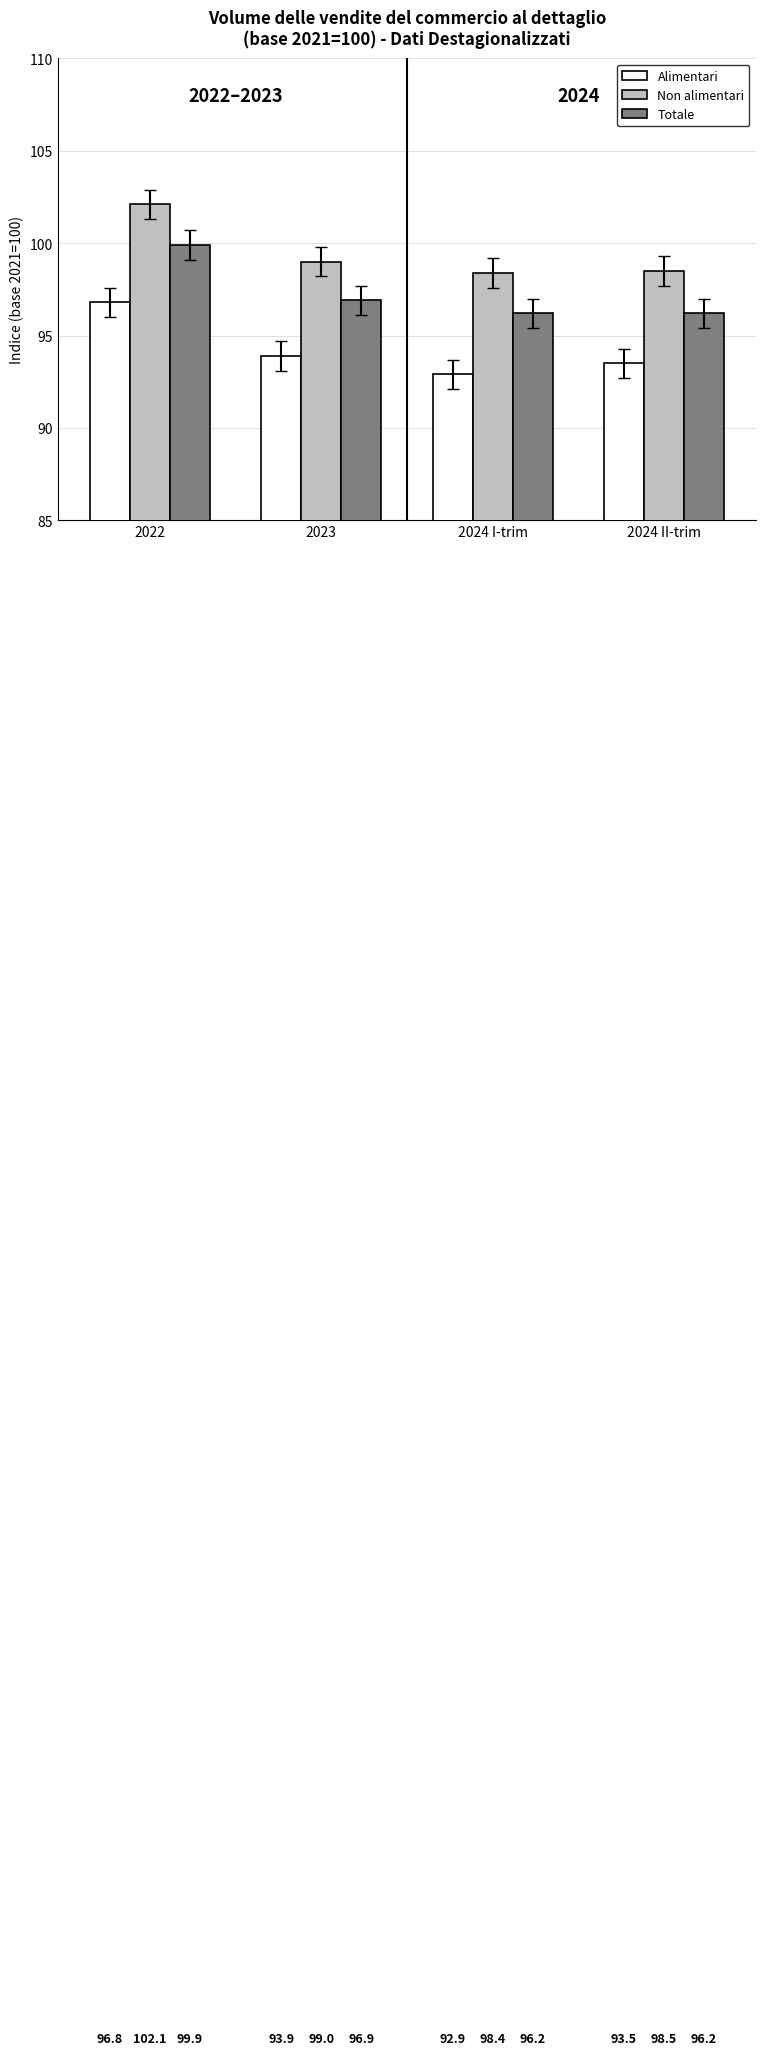

Reading left to right, transcribe all the data shown in this chart.

Alimentari: 2022=96.8	2023=93.9	2024 I-trim=92.9	2024 II-trim=93.5
Non alimentari: 2022=102.1	2023=99.0	2024 I-trim=98.4	2024 II-trim=98.5
Totale: 2022=99.9	2023=96.9	2024 I-trim=96.2	2024 II-trim=96.2